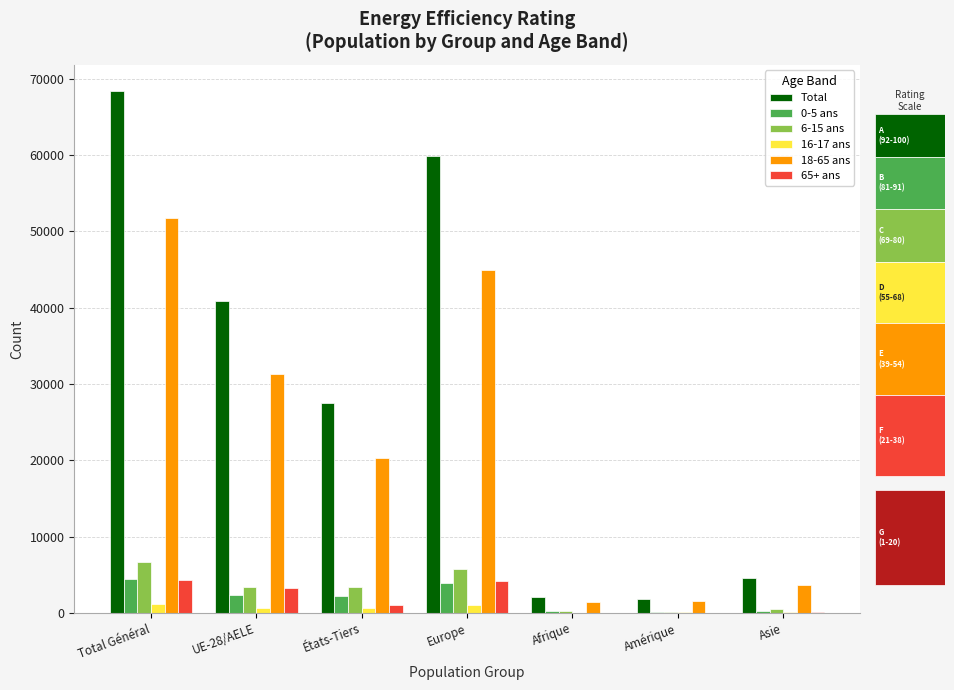

What is the value of the Total bar at the 2nd from the left?

40893